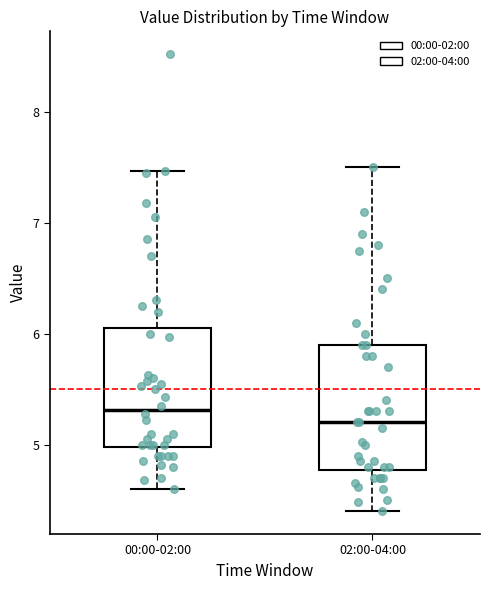

Where is the lower edge of the box for 02:00-04:00 on the y-axis? The values are not printed on the chart, so give them approximately, as read against the axis.

4.8